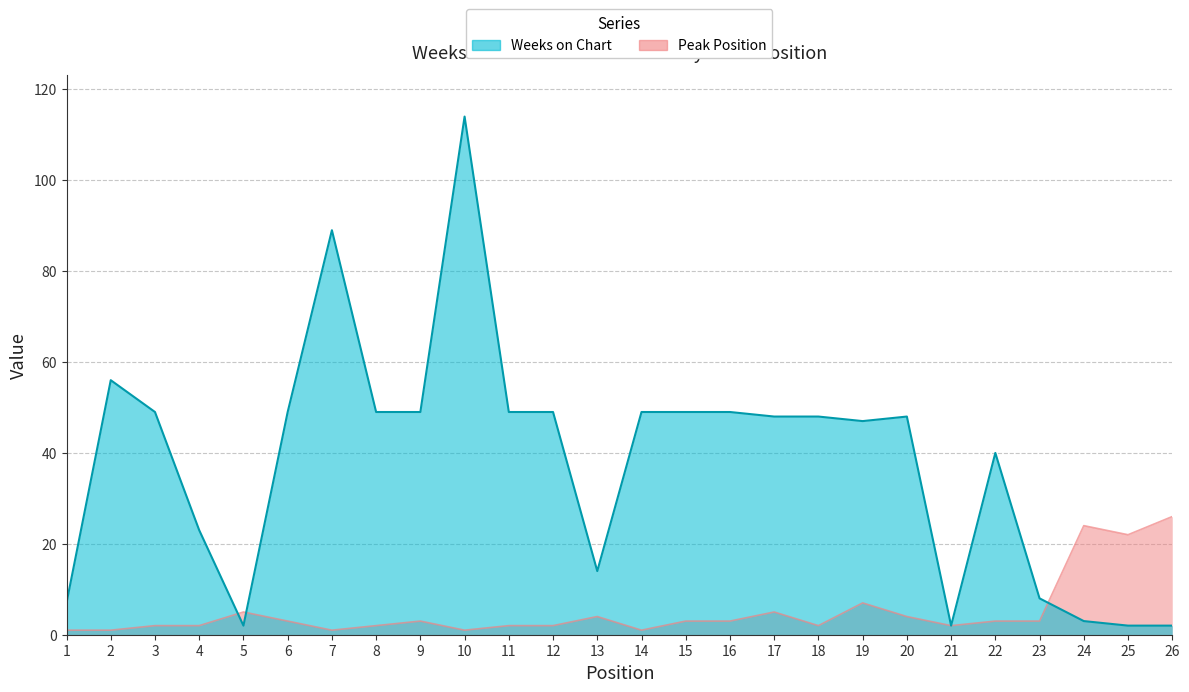

Reading left to right, extract all data points from this chart.

Weeks on Chart: 1=7	2=56	3=49	4=23	5=2	6=49	7=89	8=49	9=49	10=114	11=49	12=49	13=14	14=49	15=49	16=49	17=48	18=48	19=47	20=48	21=2	22=40	23=8	24=3	25=2	26=2
Peak Position: 1=1	2=1	3=2	4=2	5=5	6=3	7=1	8=2	9=3	10=1	11=2	12=2	13=4	14=1	15=3	16=3	17=5	18=2	19=7	20=4	21=2	22=3	23=3	24=24	25=22	26=26